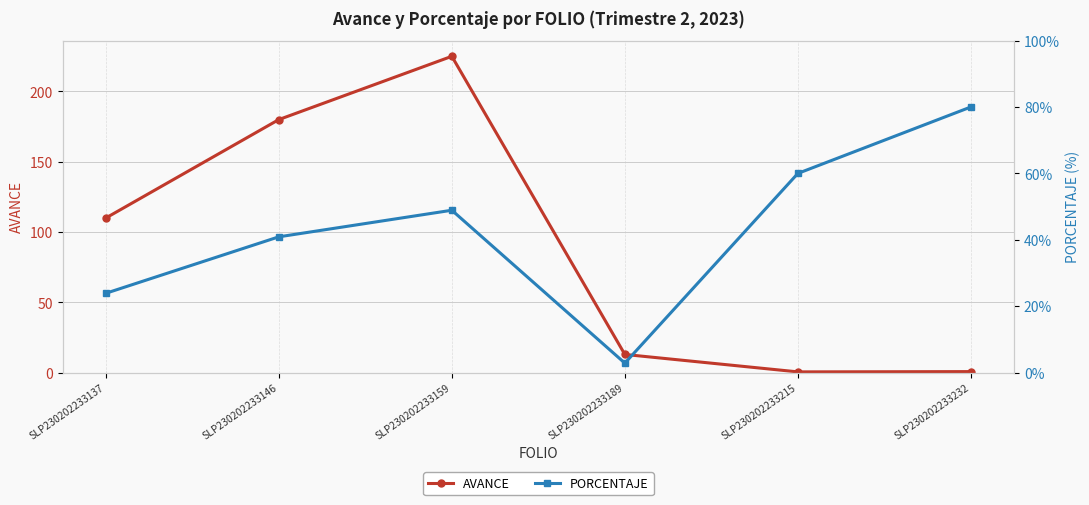

The value of PORCENTAJE at SLP230202233232 is 80.0. True or false?

True